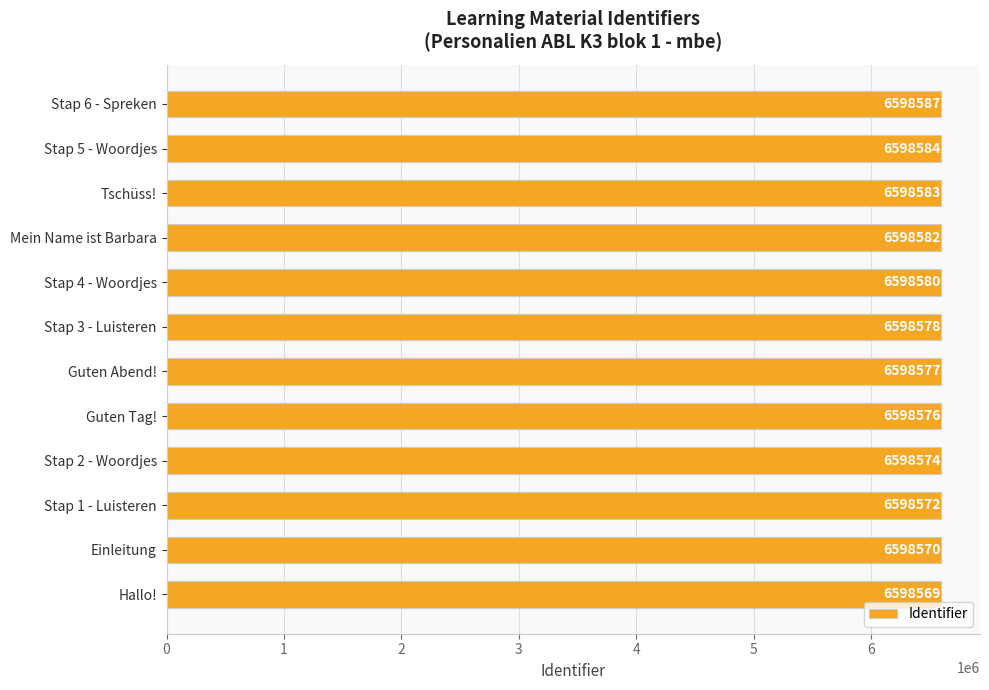

List the labels in order of value, smallest first.

Hallo!, Einleitung, Stap 1 - Luisteren, Stap 2 - Woordjes, Guten Tag!, Guten Abend!, Stap 3 - Luisteren, Stap 4 - Woordjes, Mein Name ist Barbara, Tschüss!, Stap 5 - Woordjes, Stap 6 - Spreken